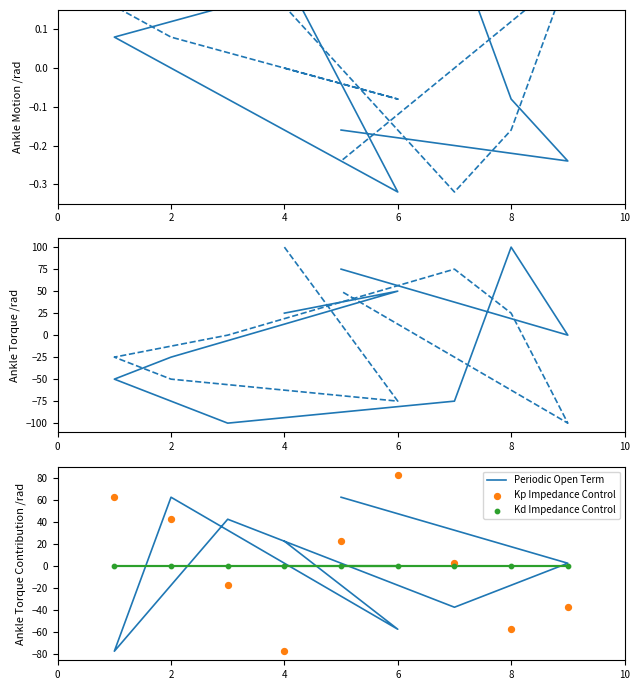

At how many categories does at least one series exceed -19?

9